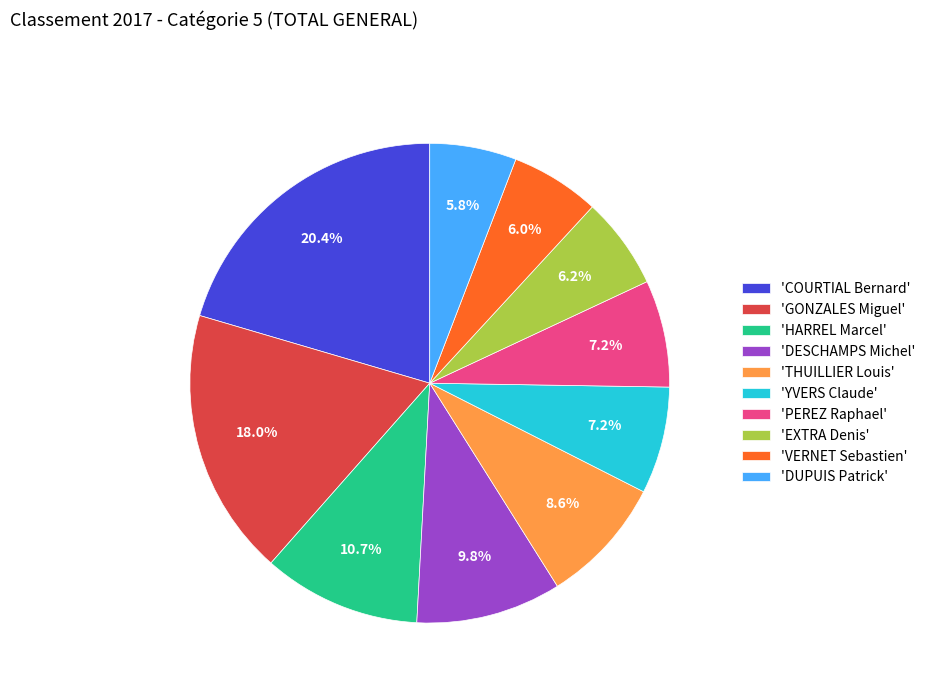

Count the number of slices in the pie.

10